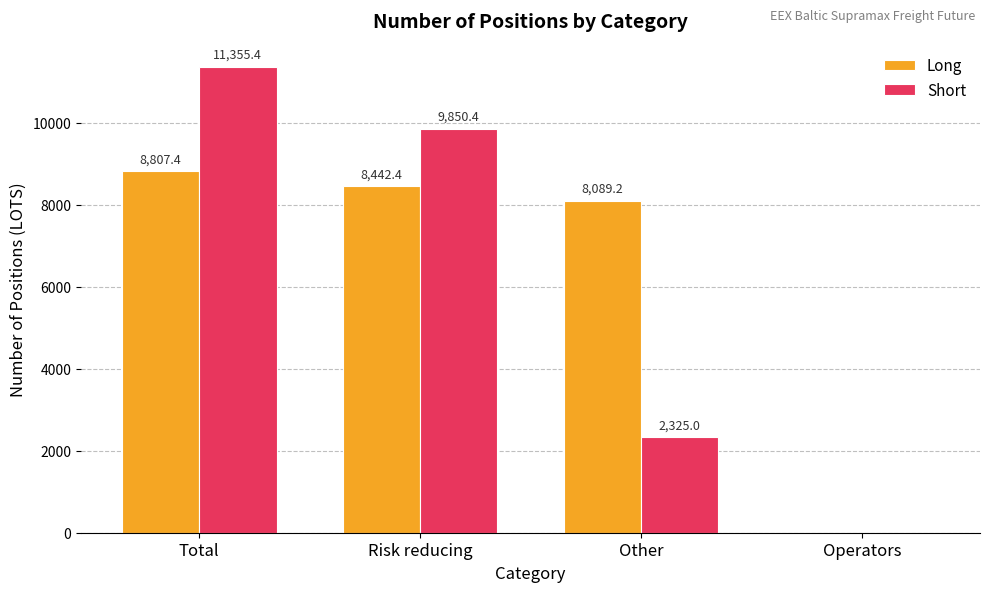

Is it true that Short equals 3415.6 at Other?

False